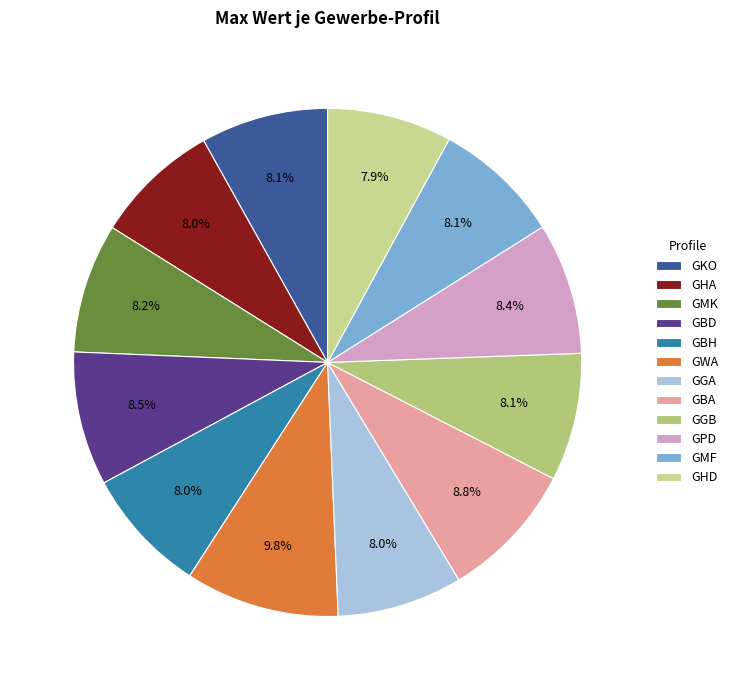

Which slice is the smallest?

GHD